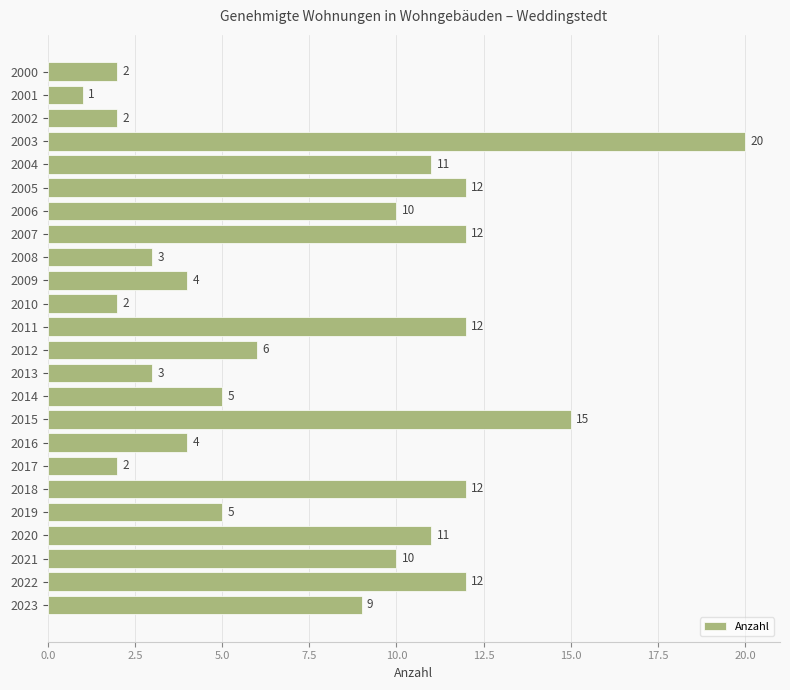

What is the value of the 23rd bar from the top?

12